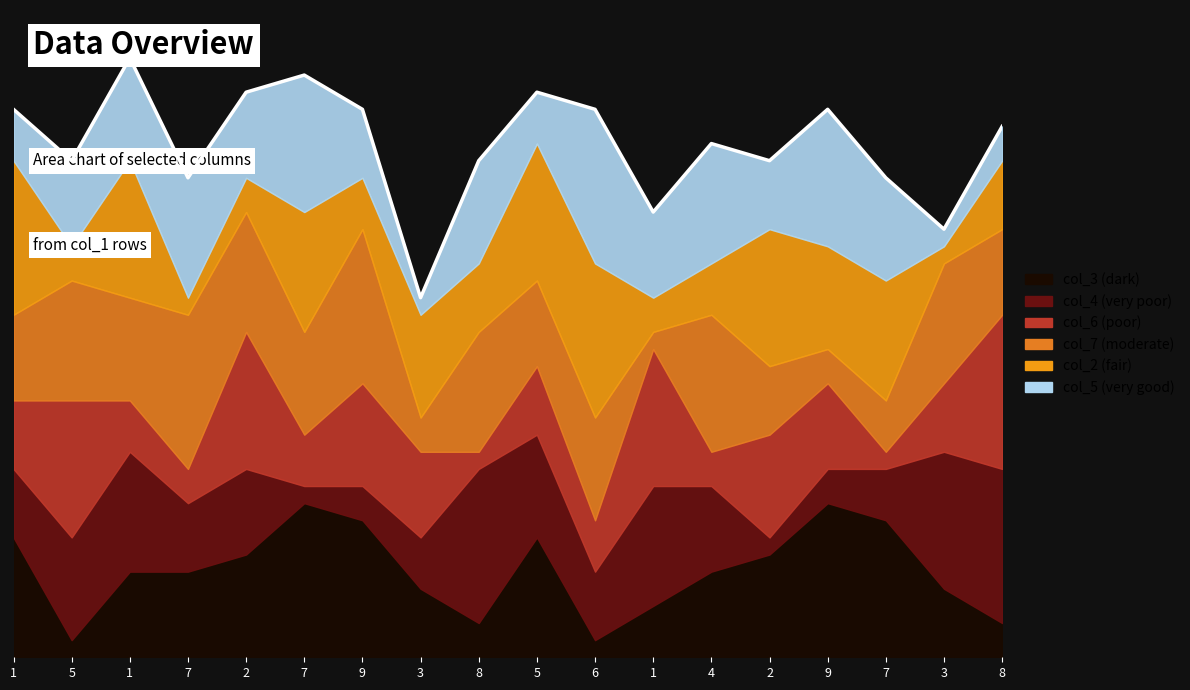

Is it true that col_6 equals 2 at 7?

True